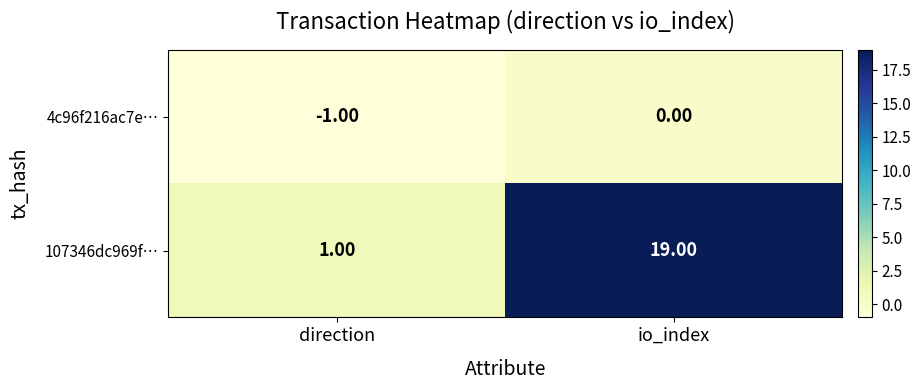

What is the difference between the highest and lowest values at io_index?

19